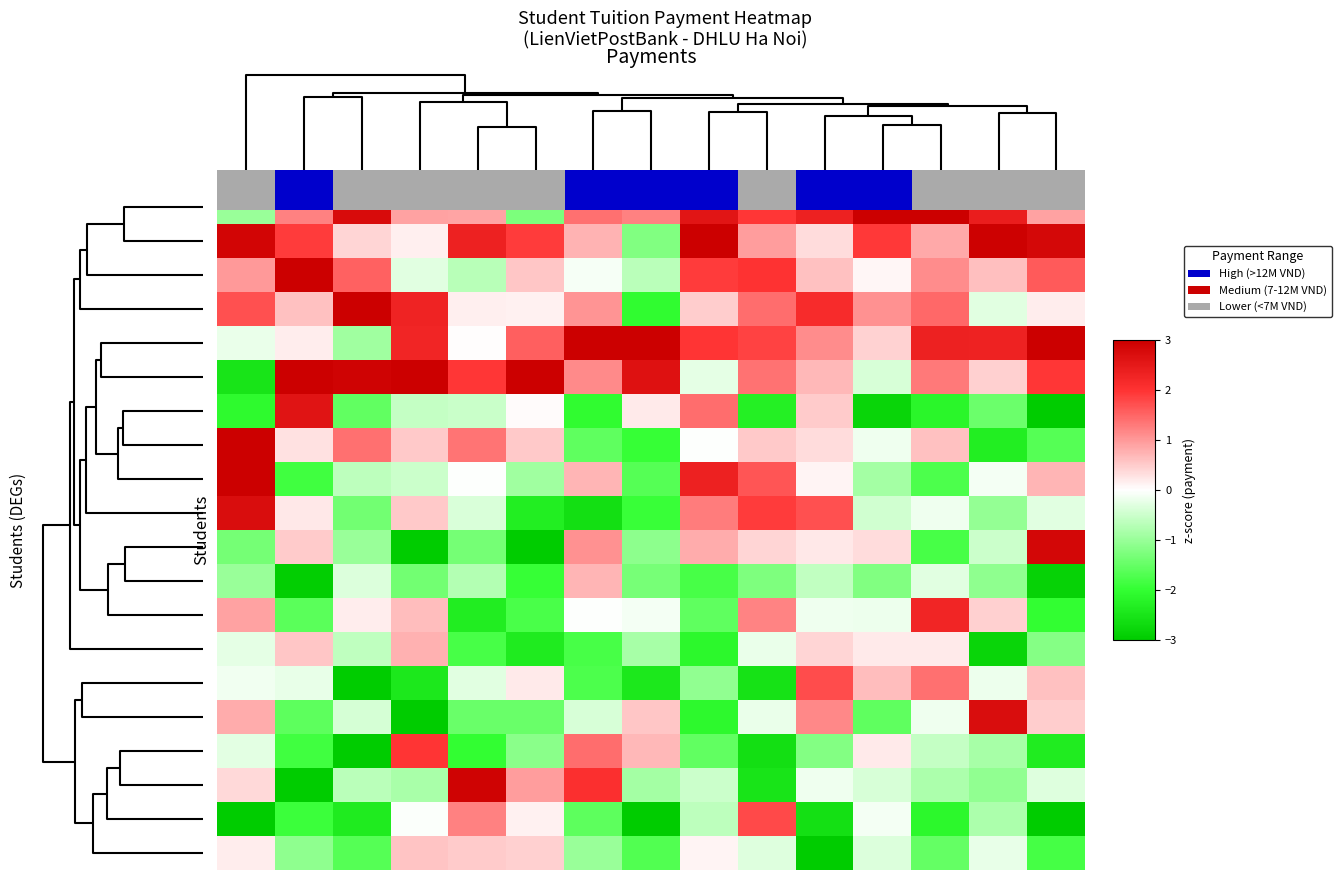

What is the spread (max minus min) of values at 12?

6.1